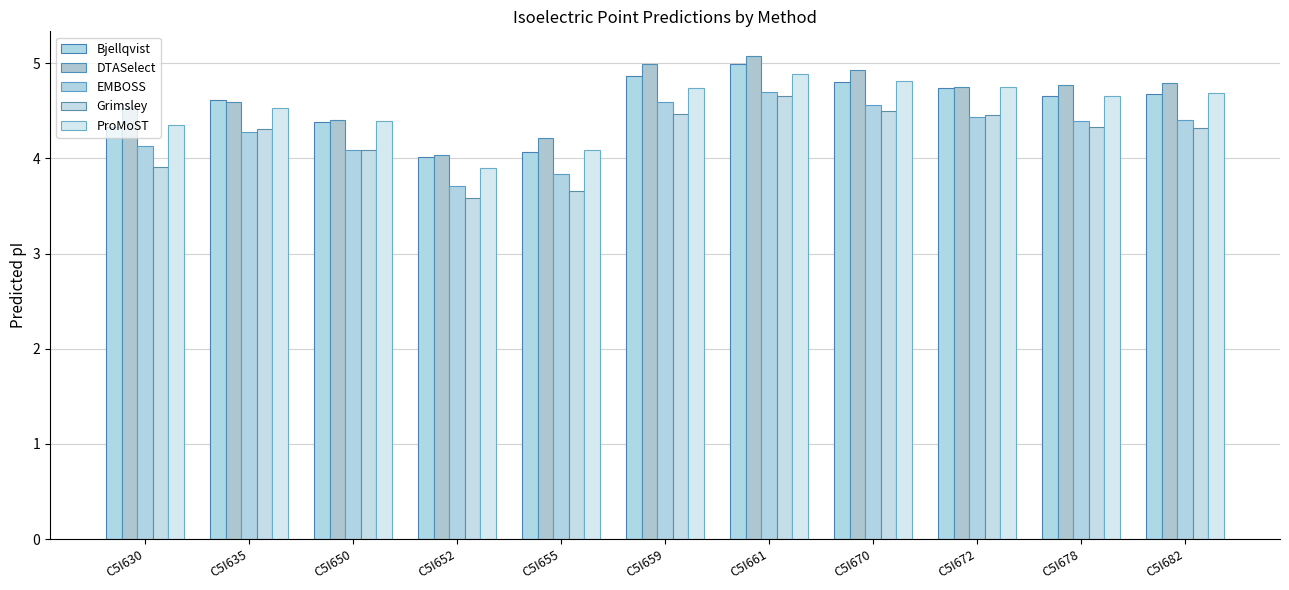

What is the total value across all series at C5I661?

24.3